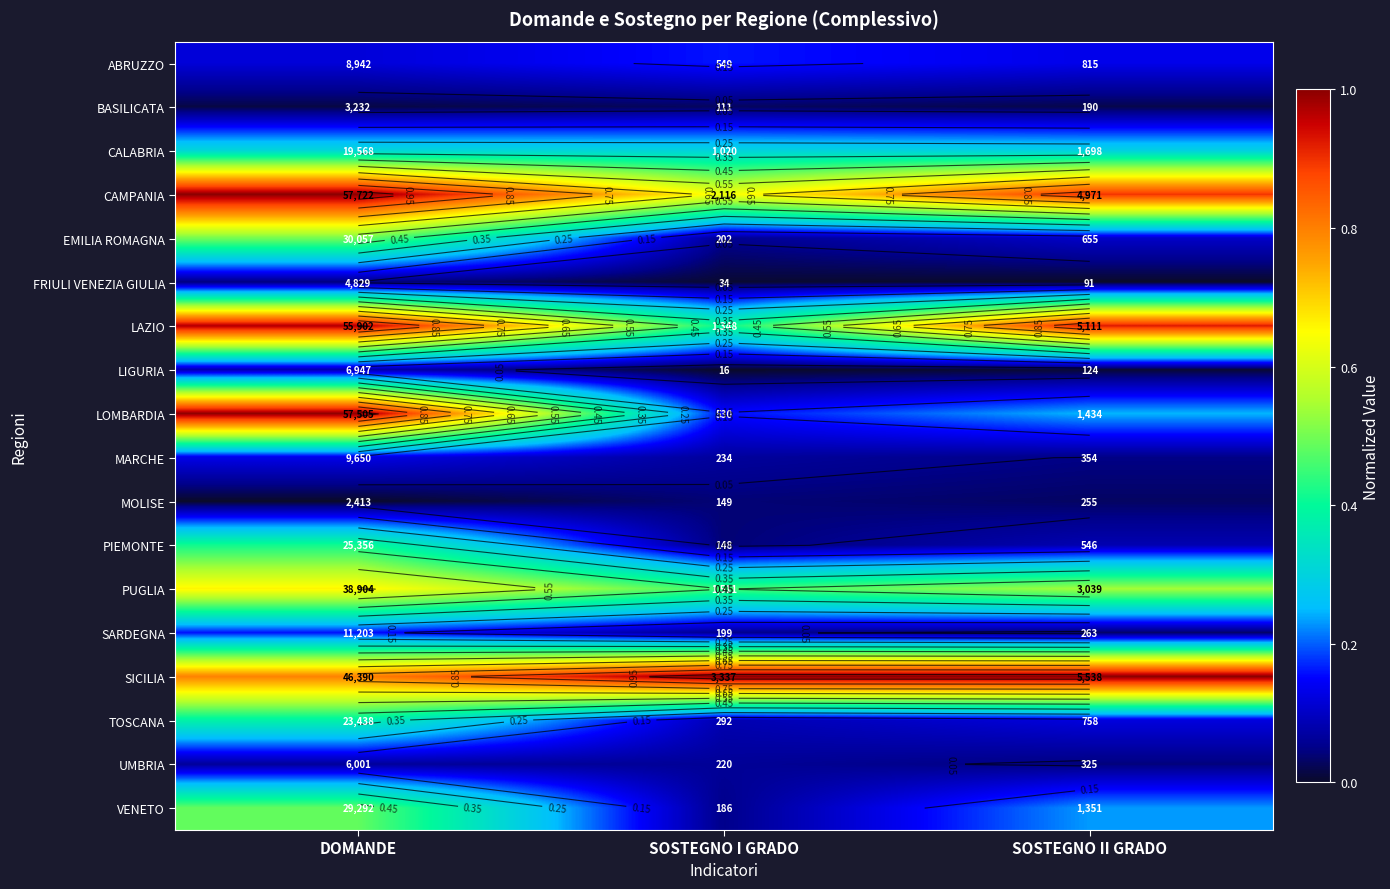

At which category is the sum across all series the highest?

DOMANDE